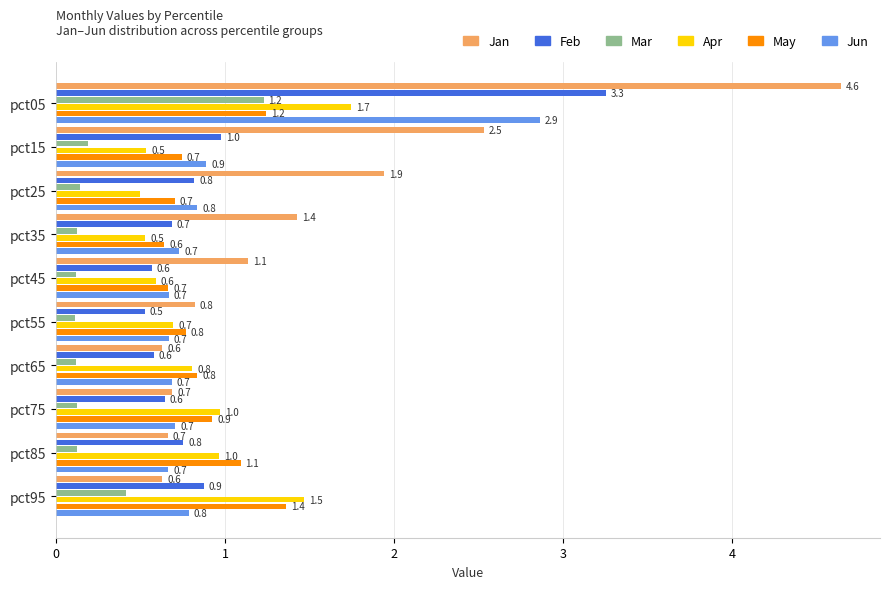

What is the difference between the maximum and minimum values in the May series?

0.7